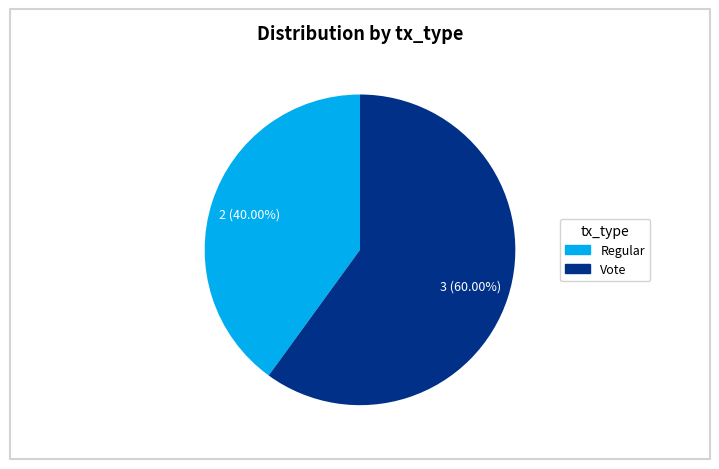

How many slices are in this pie chart?

2